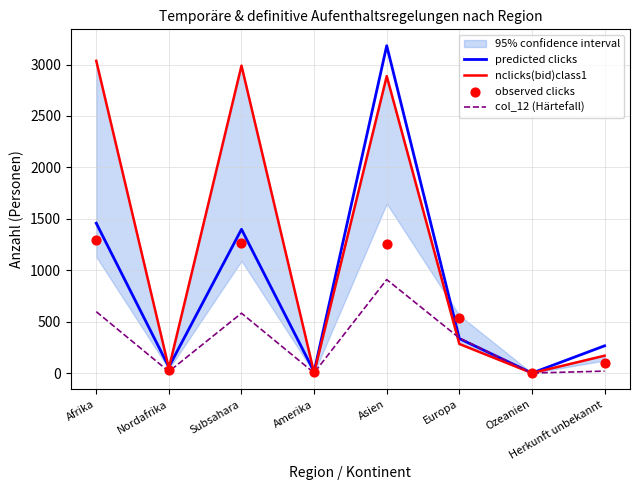

Which series contains the lowest Y value?

predicted clicks